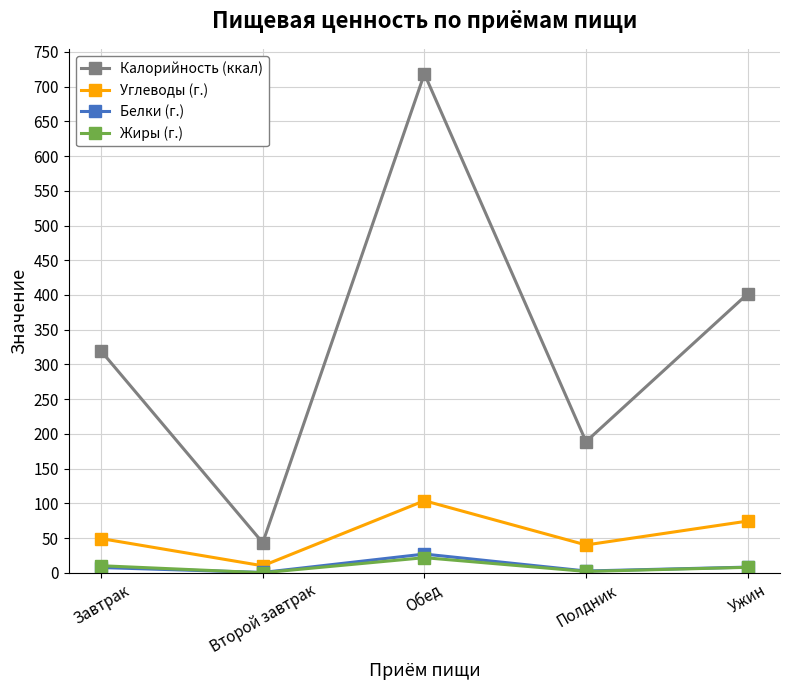

Which series has the largest total across all categories?

Калорийность (ккал)